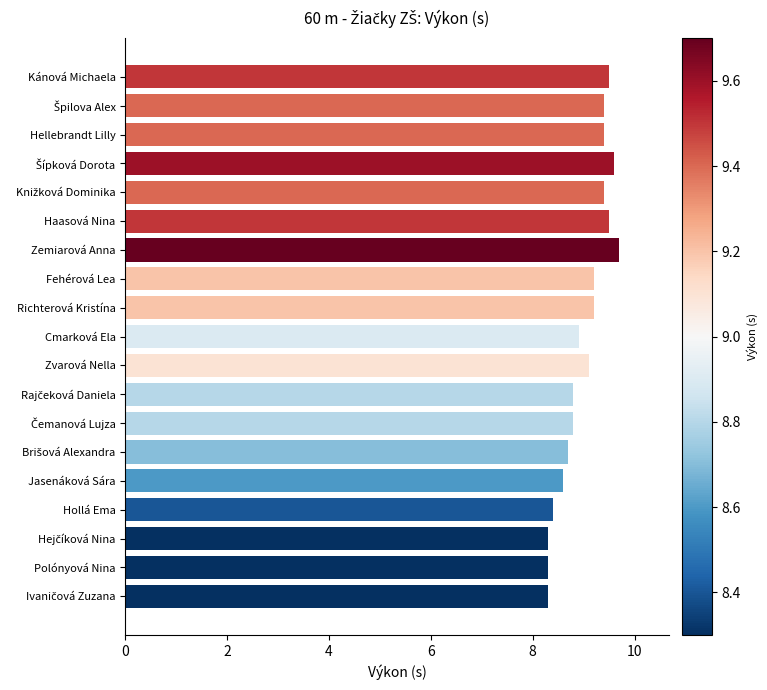

What is the difference between the maximum and minimum values?

1.4